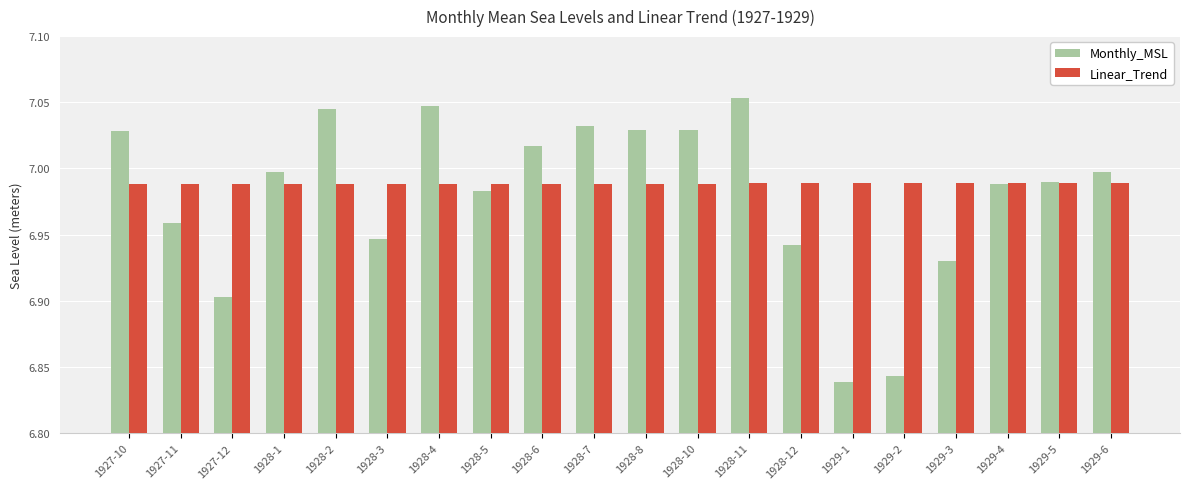

Where is Monthly_MSL nearest to the value 6?

1929-1